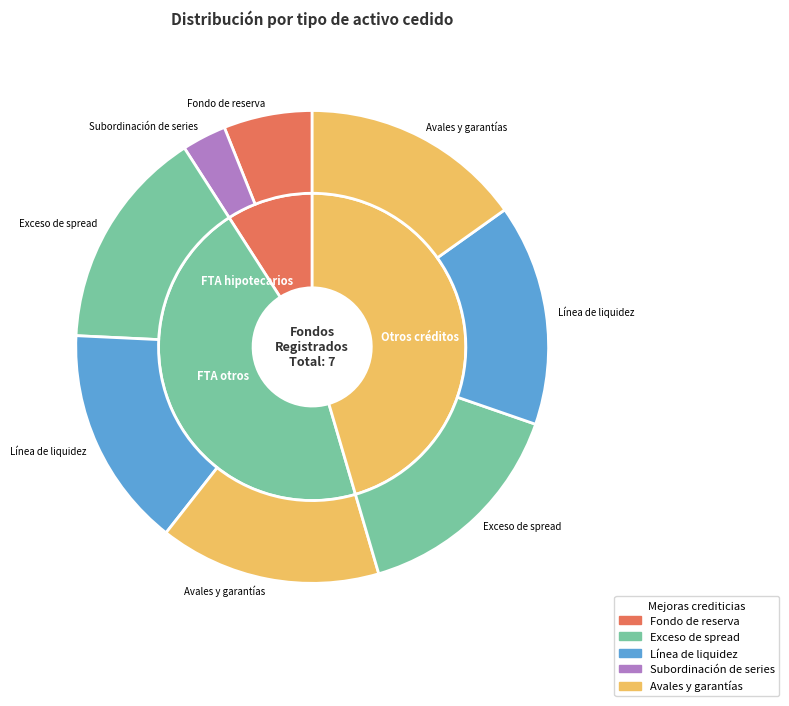

How many segments does this pie chart have?

5